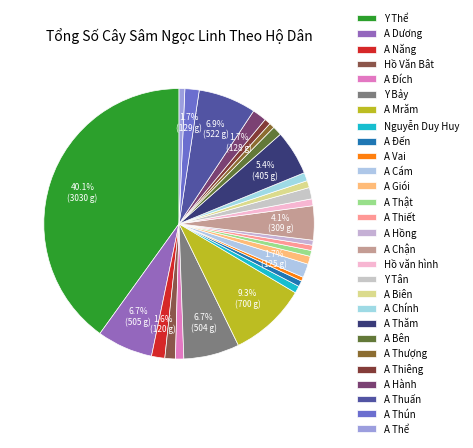

How many segments does this pie chart have?

28